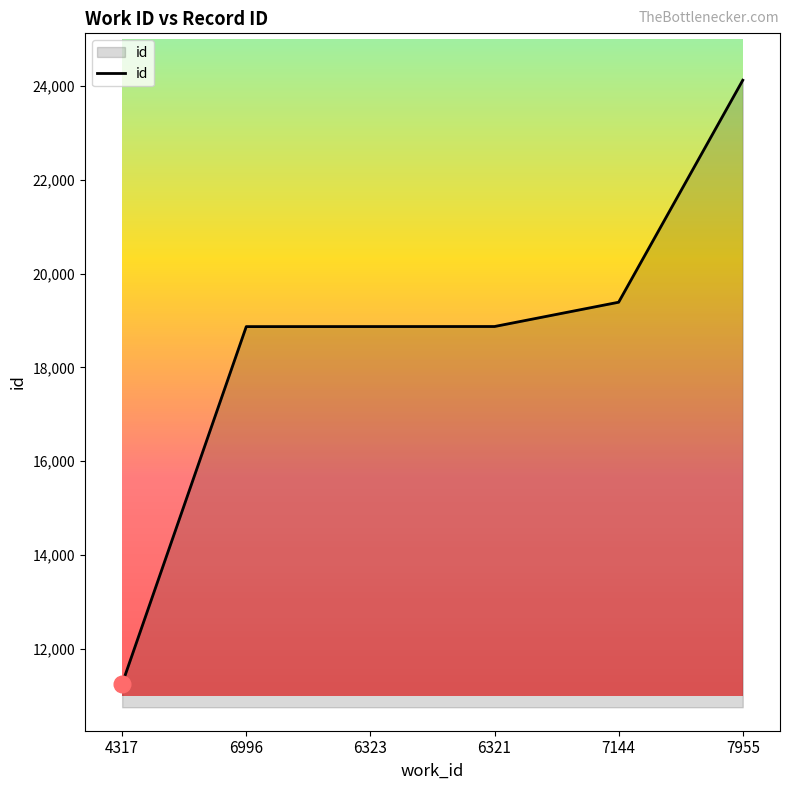

At which category does the chart reach its minimum across all series?

4317